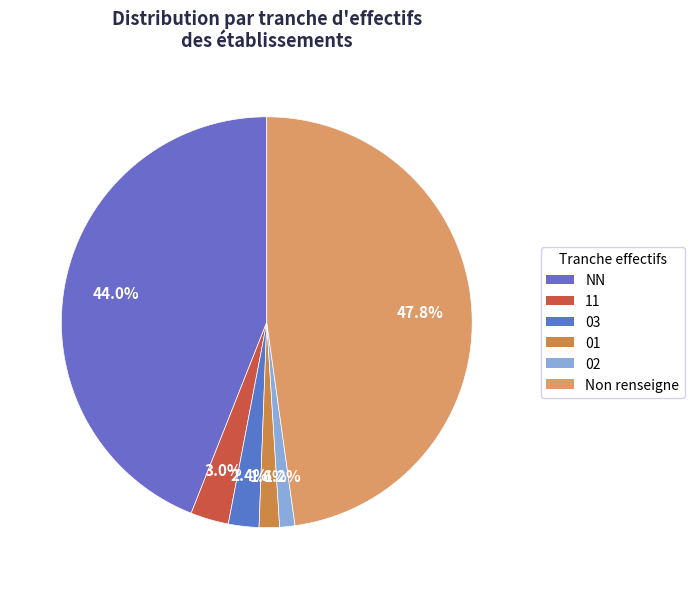

Which has a higher value, NN or 02?

NN